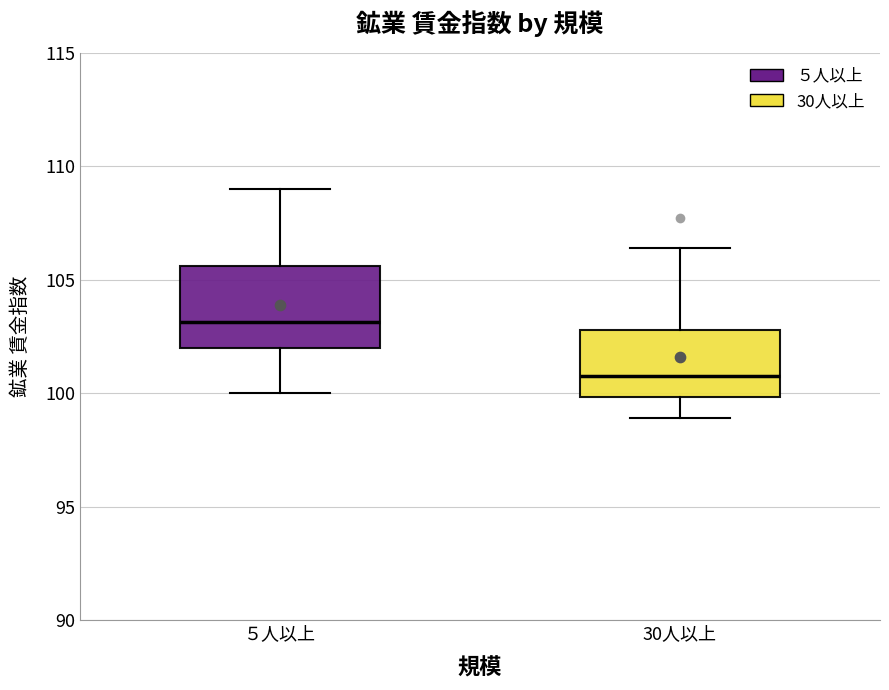

Reading left to right, transcribe this box plot: for each box, give where its median line is, the range the box spans, and where its two whiskers end, as read against the y-axis. The values are not printed on the chart, so give them approximately, as read against the axis.

５人以上: median 103.0, box 102.0 to 105.5, whiskers 100.0 to 109.0
30人以上: median 101.0, box 100.0 to 103.0, whiskers 99.0 to 106.5